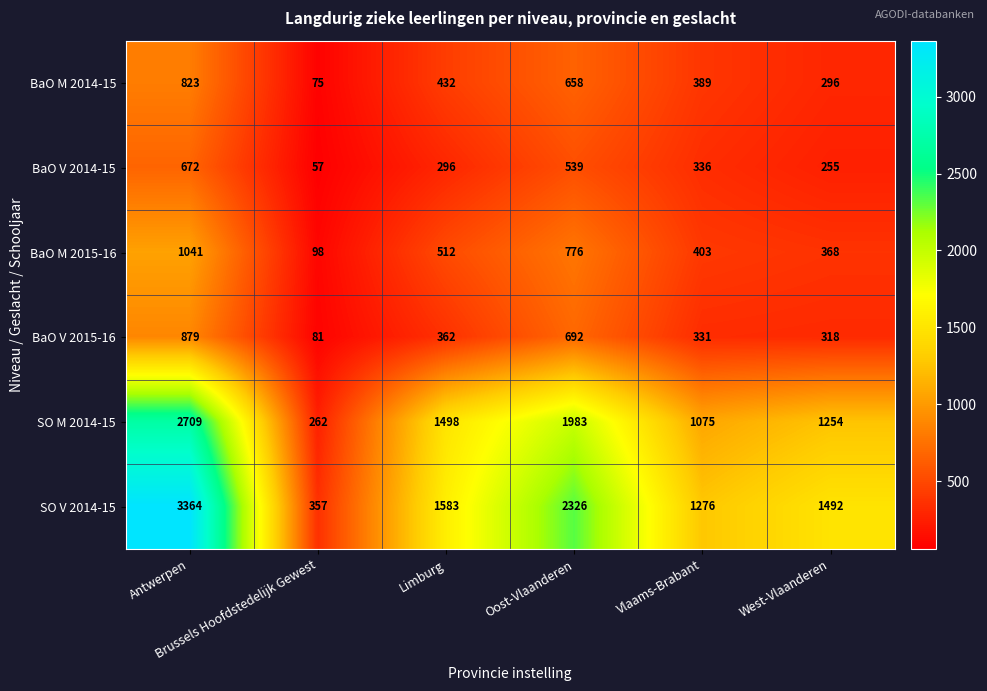

Which series has the largest range (max minus min)?

SO V 2014-15